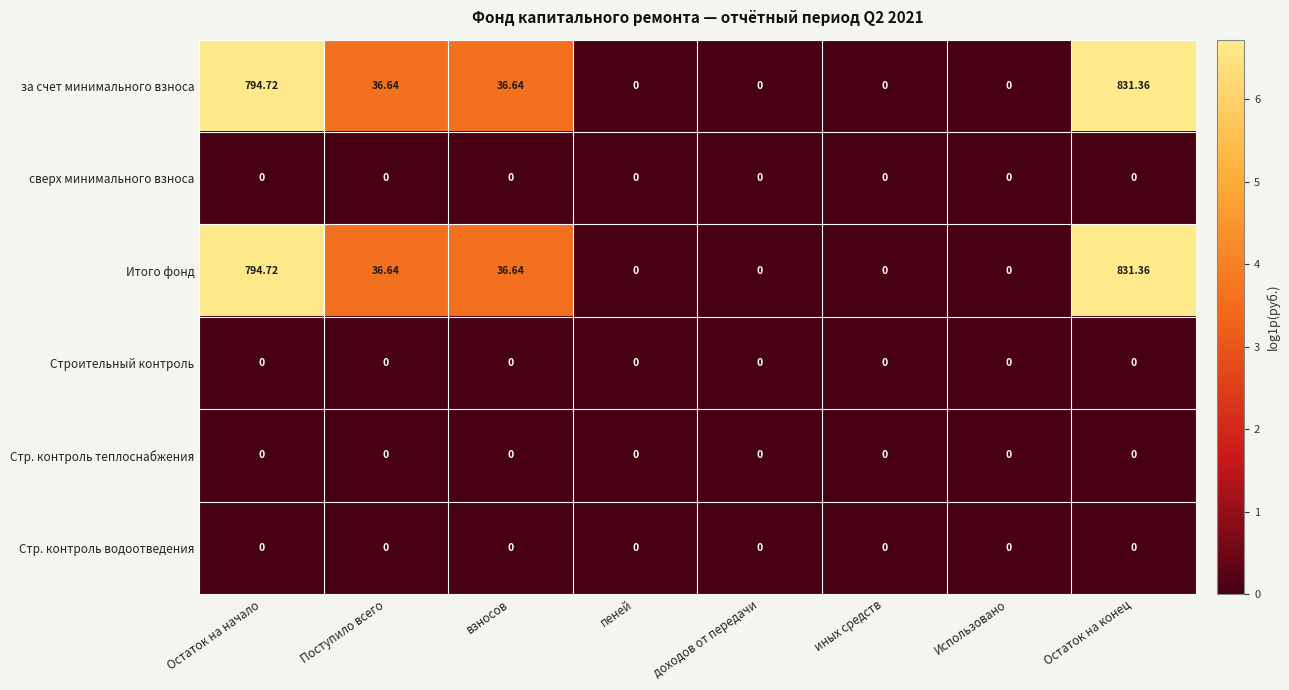

How many data points does each series have?

8